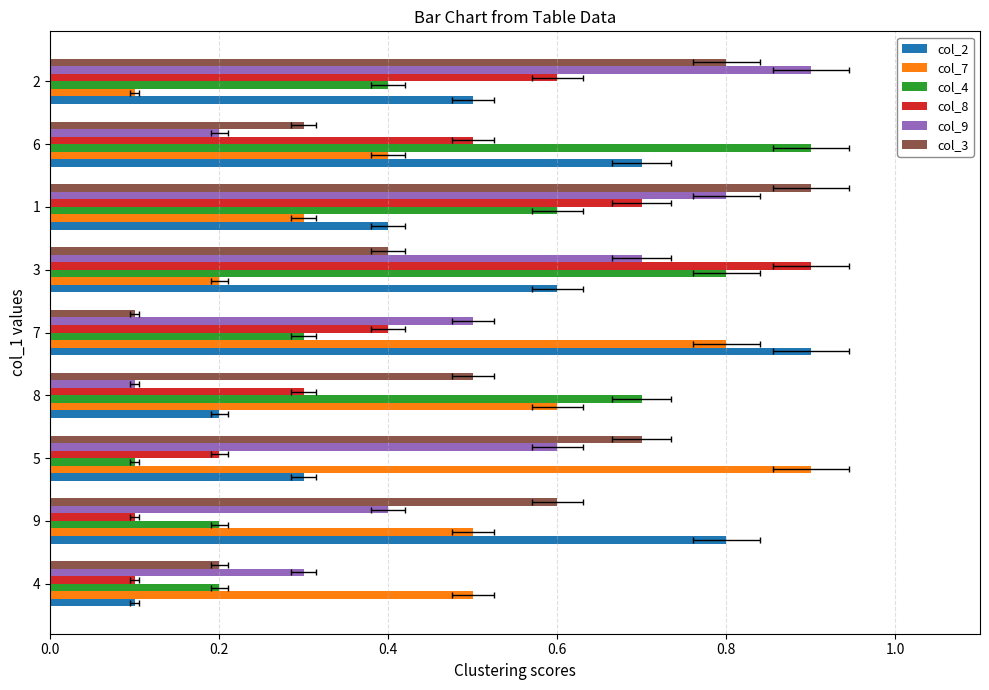

What is the difference between the maximum and second lowest values in the col_3 series?

0.7